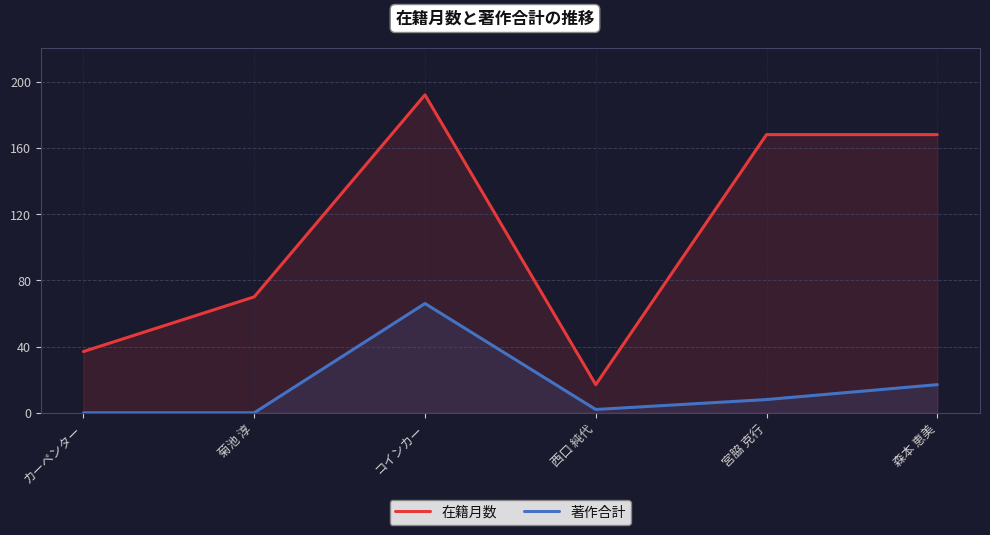

What are all the series names shown in the legend?

在籍月数, 著作合計